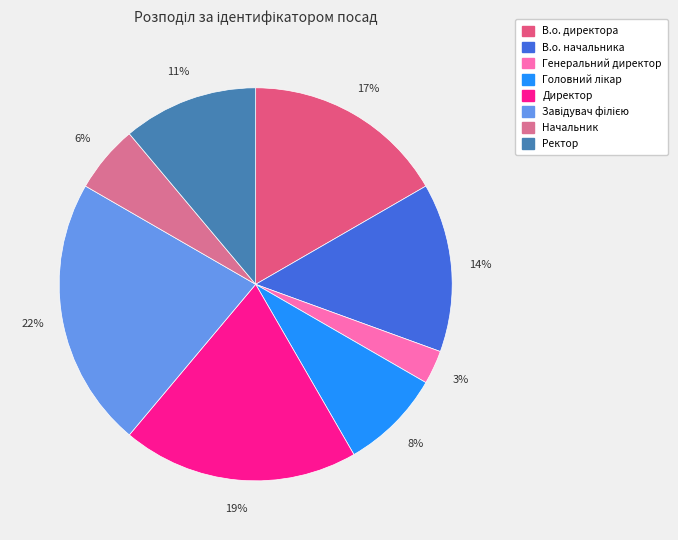

How many segments does this pie chart have?

8